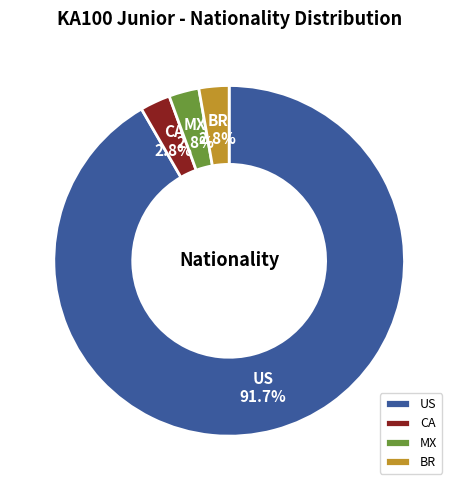

Which slice represents more than half of the pie?

US